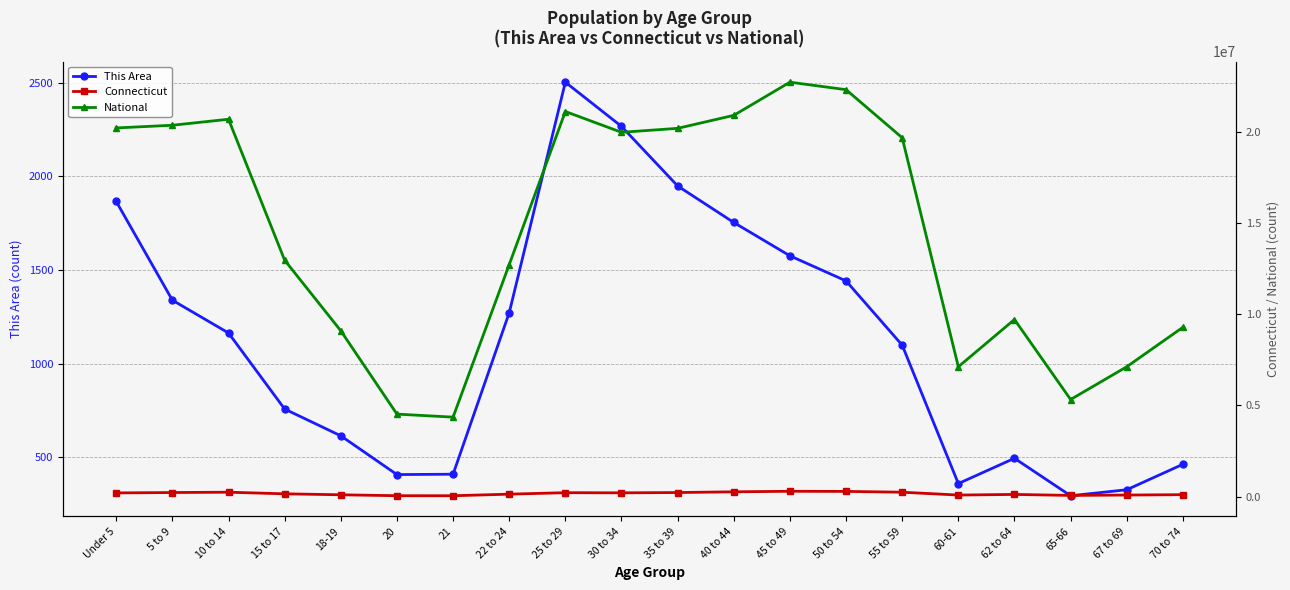

Reading left to right, transcribe all the data shown in this chart.

This Area: 1865	1338	1163	757	614	407	409	1271	2502	2266	1948	1753	1575	1441	1098	359	494	294	326	462
Connecticut: 202106	222571	240265	152073	98761	48139	46335	133424	214145	206232	222401	262037	291272	284325	240157	84356	118939	64434	84847	105663
National: 20201362	20348657	20677194	12954254	9086089	4519129	4354294	12712576	21101849	19962099	20179642	20890964	22708591	22298125	19664805	7113727	9704197	5319902	7115361	9278166